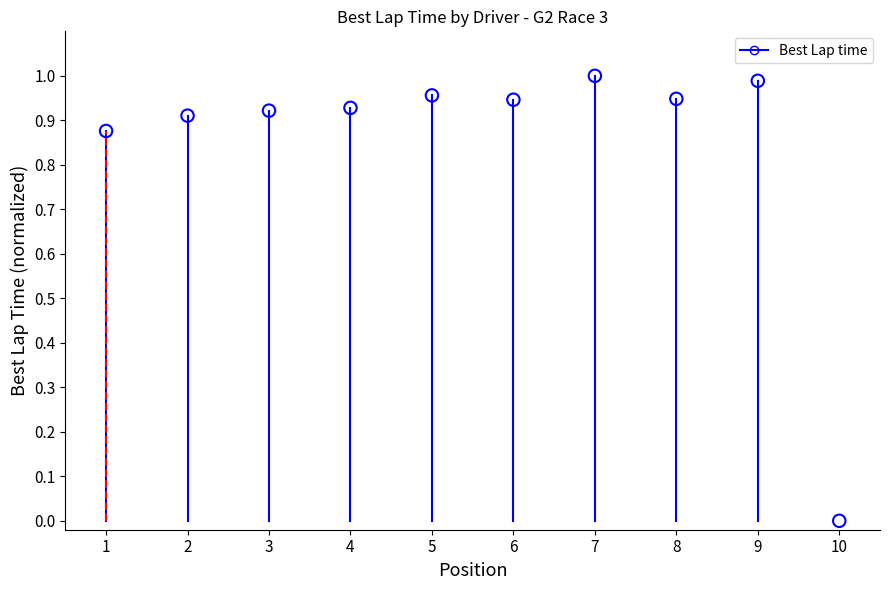

What is the average Y value?

0.8